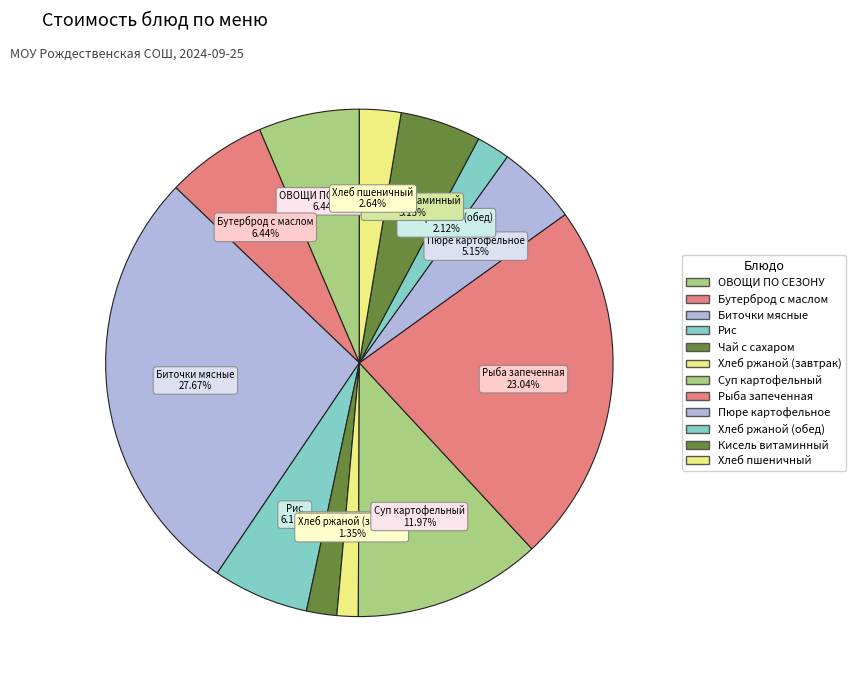

How many segments does this pie chart have?

12